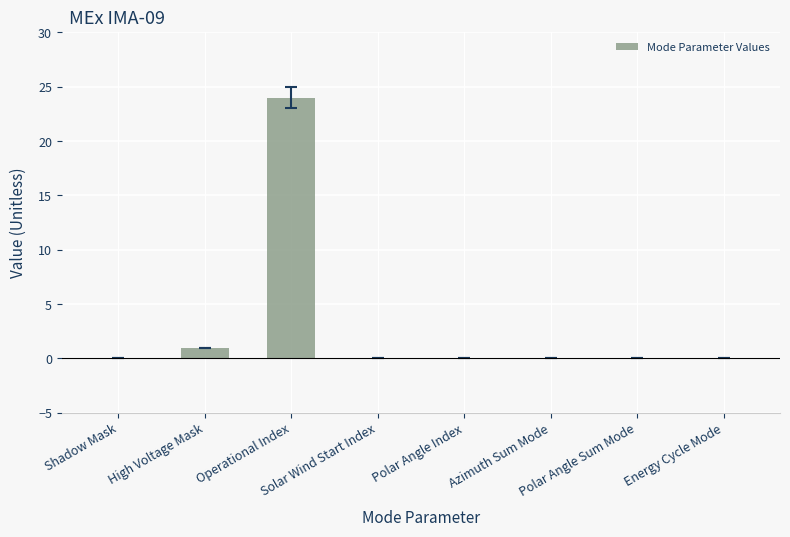

True or false: the data shows 24 at Operational Index.

True